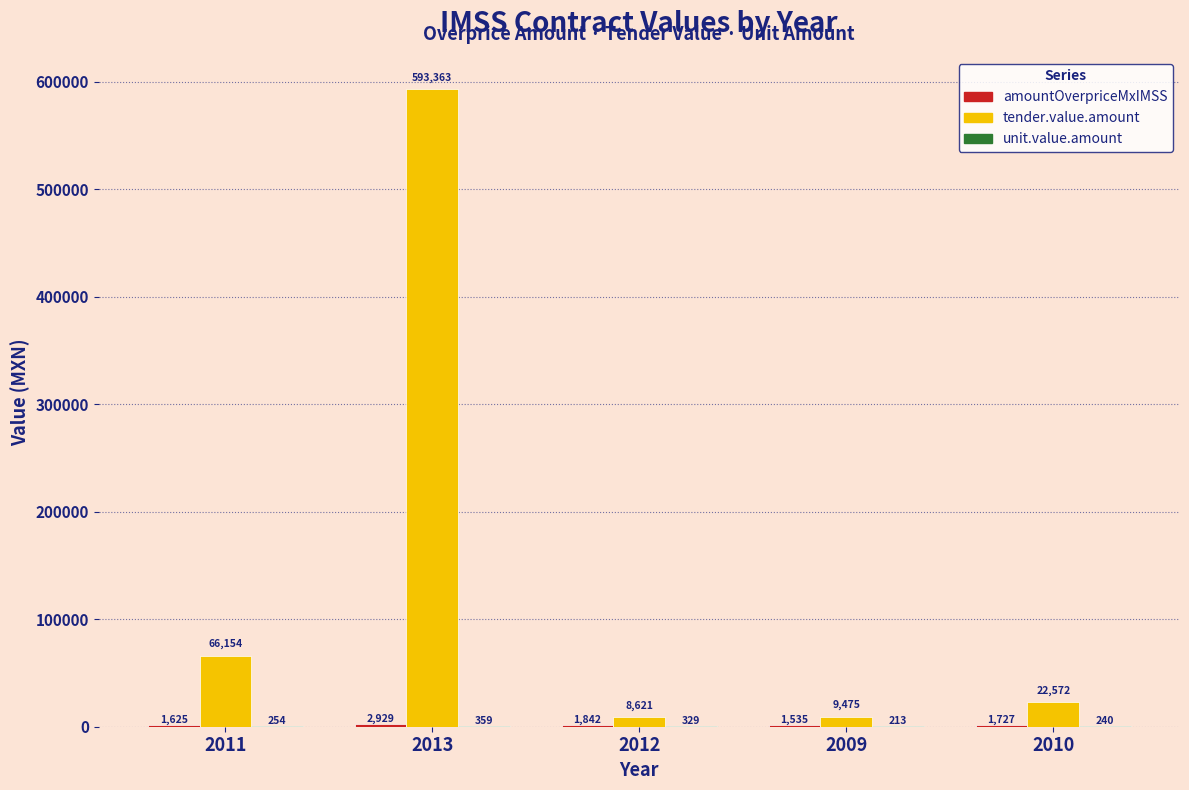

What is the value of the amountOverpriceMxIMSS bar at the 1st from the left?

1625.0